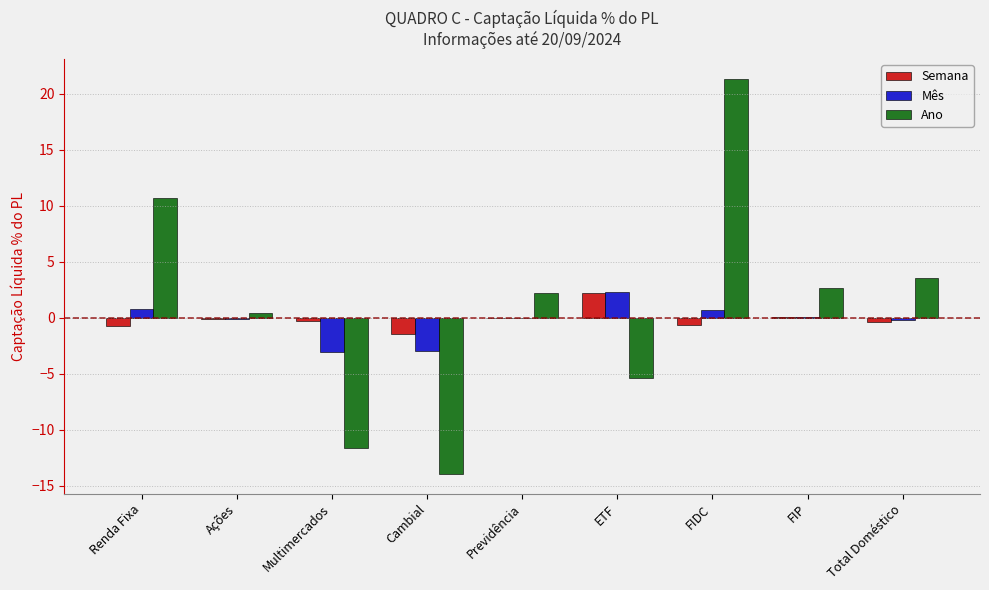

What is the maximum value for Ano?

21.3